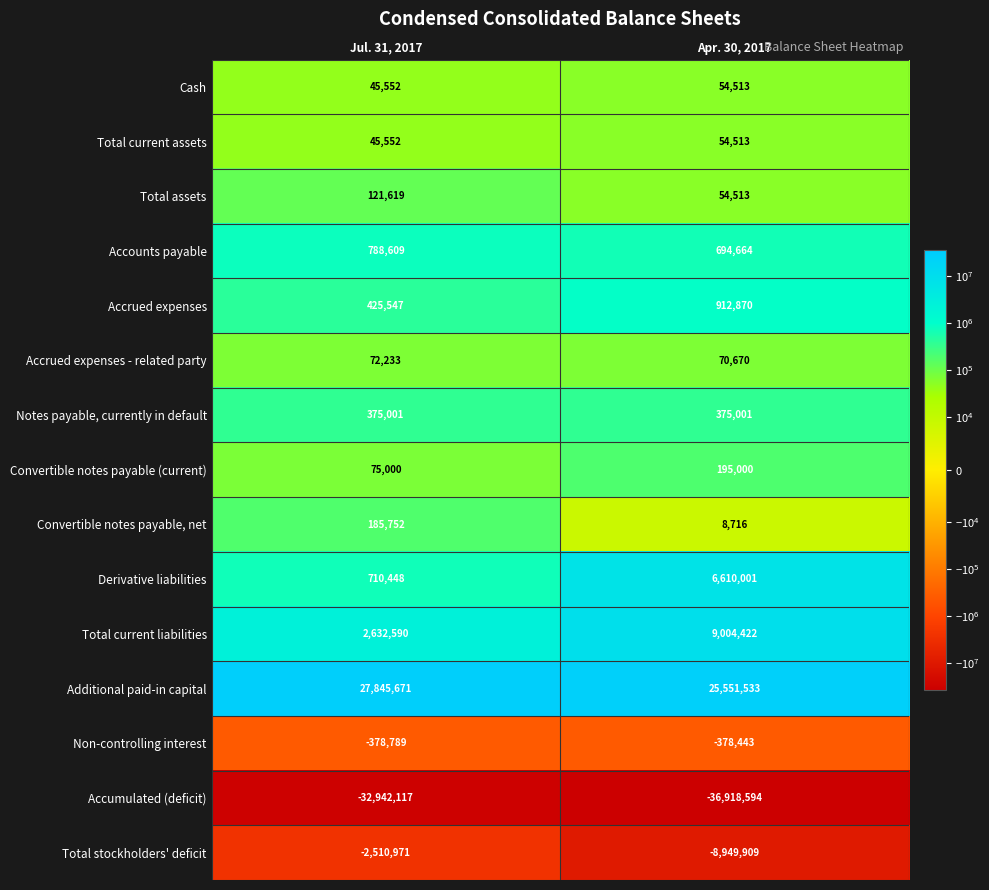

What is the spread (max minus min) of values at Apr. 30, 2017?

62470127